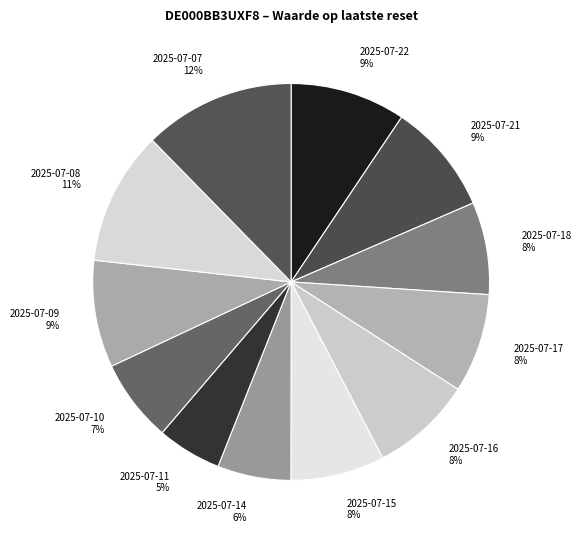

Is the sum of 2025-07-14 and 2025-07-22 greater than half?

No